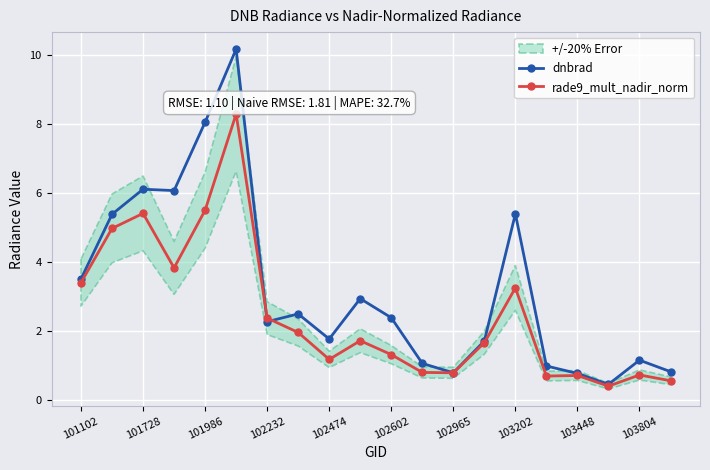

The value of rade9_mult_nadir_norm at 102965 is 0.8. True or false?

True